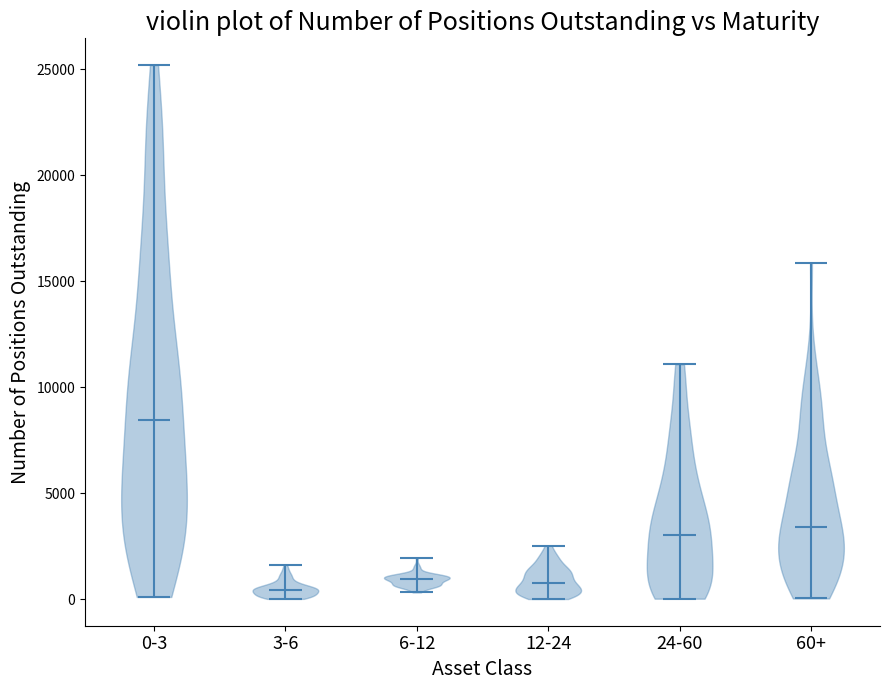

Reading left to right, read every violin against the y-axis: where its median line is, and the lowest and highest points it reaches. The values are not printed on the chart, so give them approximately, as read against the axis.

0-3: median line 8500, lowest point 0, highest point 25000
3-6: median line 500, lowest point 0, highest point 1500
6-12: median line 1000, lowest point 500, highest point 2000
12-24: median line 1000, lowest point 0, highest point 2500
24-60: median line 3000, lowest point 0, highest point 11000
60+: median line 3500, lowest point 0, highest point 16000